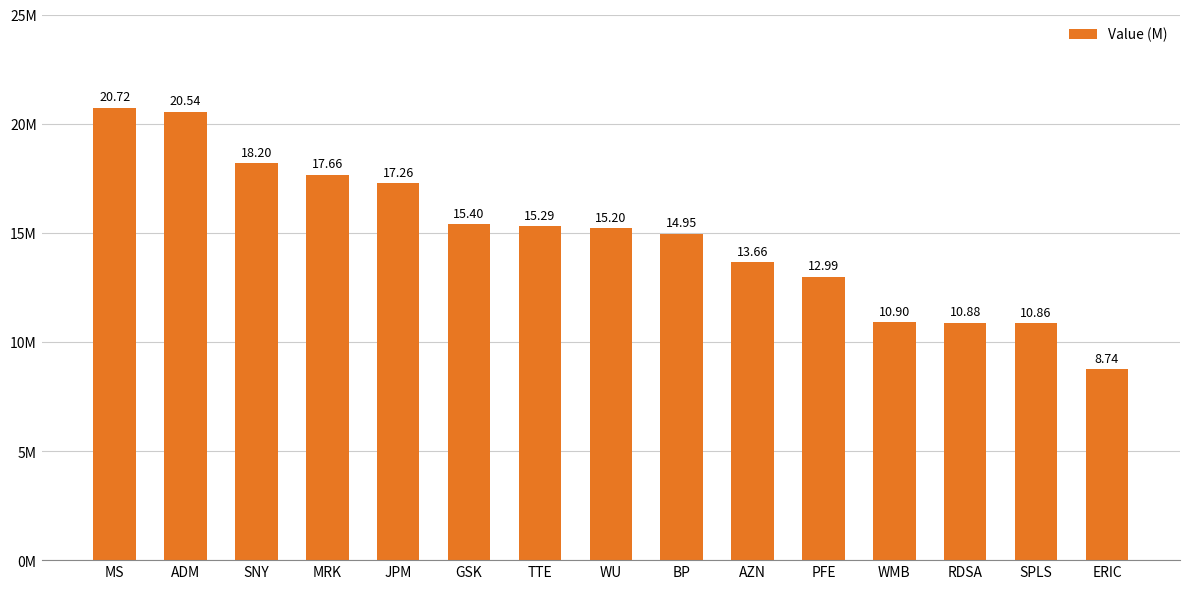

Rank the categories by value from highest to lowest.

MS, ADM, SNY, MRK, JPM, GSK, TTE, WU, BP, AZN, PFE, WMB, RDSA, SPLS, ERIC